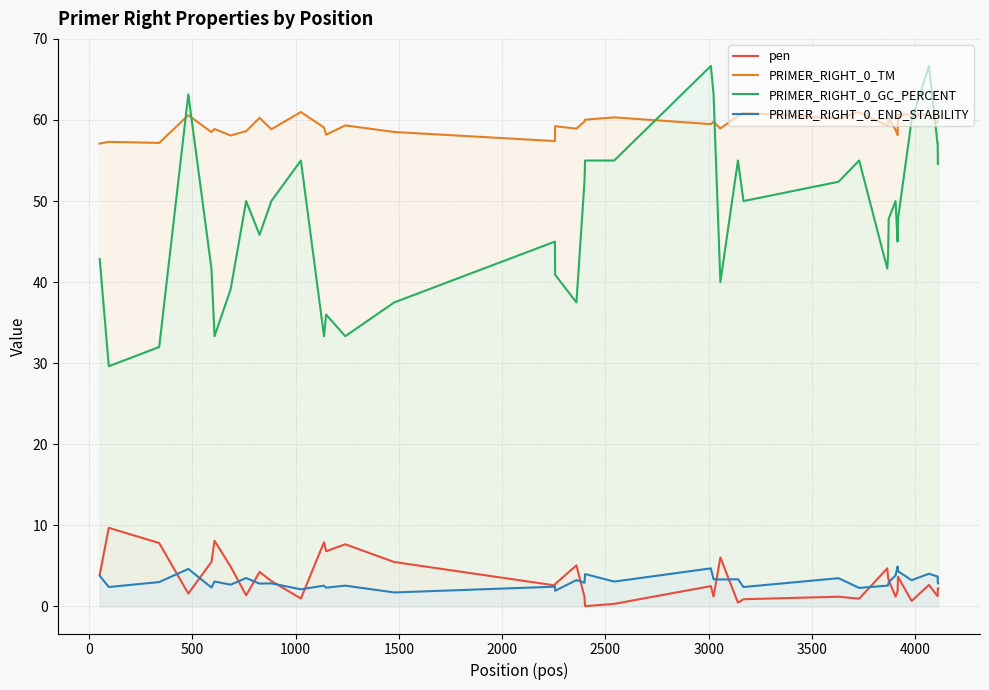

Reading right to left, list all the values displayed in this chart.

pen: 2.2	2.2	1.3	1.3	2.7	0.7	3.7	1.9	1.2	3.2	3.6	4.7	1.0	1.2	0.9	0.5	6.0	1.2	2.5	0.3	0.0	1.2	5.1	2.8	2.6	5.5	7.7	6.8	7.9	1.0	3.1	4.3	1.4	4.9	8.1	5.5	1.6	7.8	9.7	3.9
PRIMER_RIGHT_0_TM: 59.8	59.8	59.7	59.7	60.7	60.7	60.7	58.1	58.8	60.2	59.4	59.3	61.0	60.2	60.9	60.5	59.0	59.8	59.5	60.3	60.0	59.8	58.9	59.2	57.4	58.5	59.3	58.2	59.1	61.0	58.9	60.3	58.6	58.1	58.9	58.5	60.6	57.2	57.3	57.1
PRIMER_RIGHT_0_GC_PERCENT: 54.5	54.5	57.1	57.1	66.7	60.0	47.8	45.0	50.0	47.8	43.5	41.7	55.0	52.4	50.0	55.0	40.0	63.2	66.7	55.0	55.0	52.4	37.5	40.9	45.0	37.5	33.3	36.0	33.3	55.0	50.0	45.8	50.0	39.1	33.3	41.7	63.2	32.0	29.6	42.9
PRIMER_RIGHT_0_END_STABILITY: 2.9	2.9	3.7	3.7	4.0	3.2	4.3	4.9	3.8	3.0	2.6	2.6	2.3	3.5	2.4	3.4	3.3	3.4	4.7	3.1	4.0	2.9	3.2	1.9	2.4	1.7	2.6	2.3	2.6	2.1	2.9	2.8	3.5	2.7	3.1	2.3	4.6	3.0	2.4	3.8